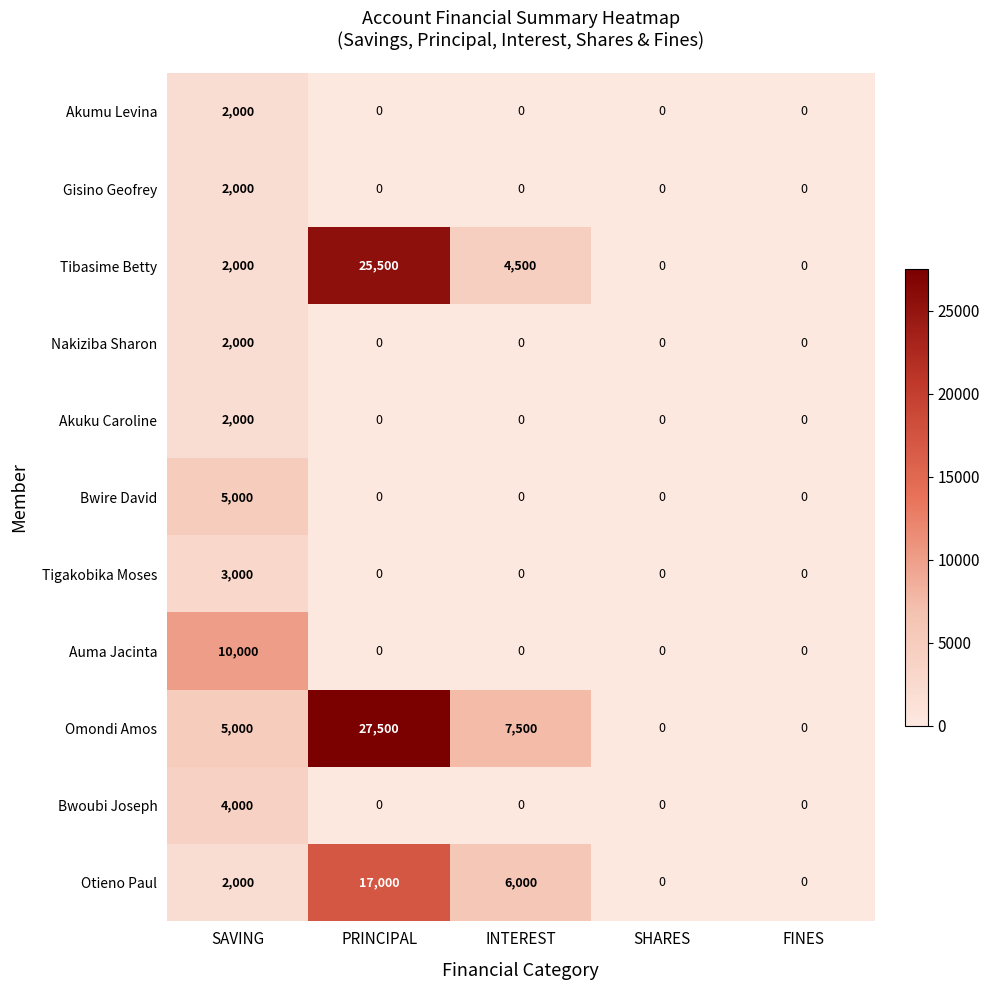

At which category is the sum across all series the highest?

PRINCIPAL